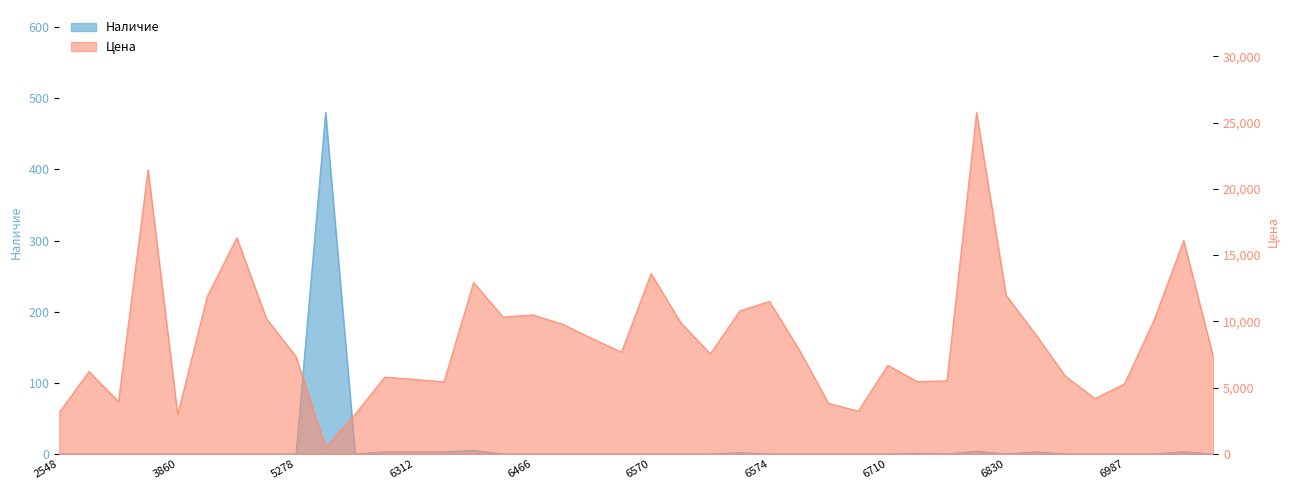

How many interior local peaks does the Цена series have?

11